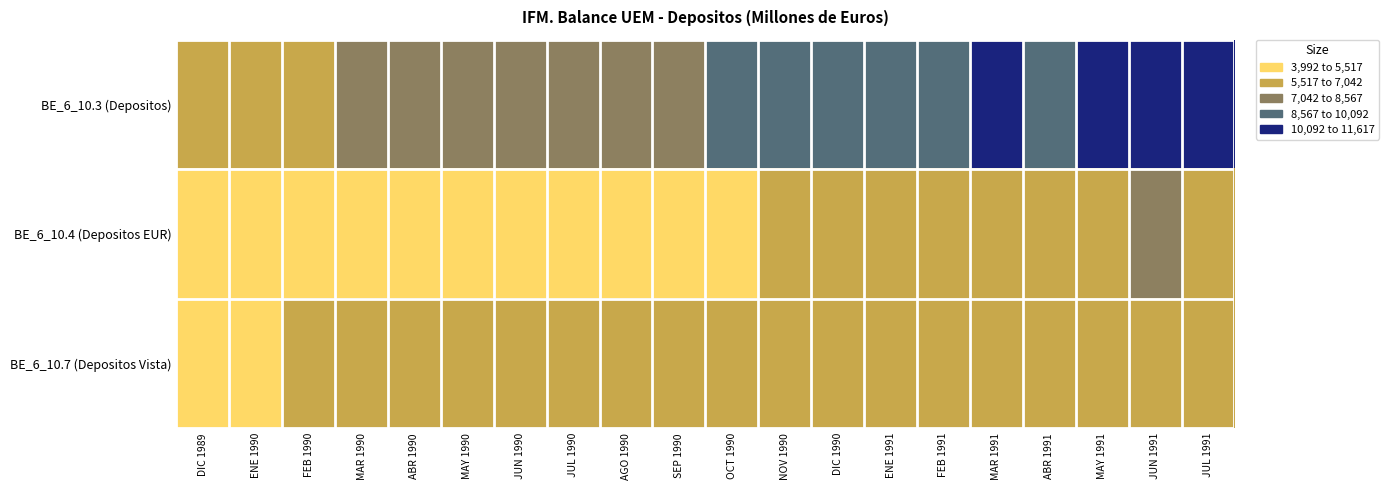

Reading left to right, extract all data points from this chart.

BE_6_10.3 (Depositos): DIC 1989=6357	ENE 1990=6660	FEB 1990=6936	MAR 1990=7312	ABR 1990=7785	MAY 1990=8183	JUN 1990=7793	JUL 1990=8026	AGO 1990=7814	SEP 1990=8446	OCT 1990=8626	NOV 1990=9048	DIC 1990=9561	ENE 1991=9907	FEB 1991=9570	MAR 1991=10790	ABR 1991=9962	MAY 1991=10317	JUN 1991=11617	JUL 1991=10732
BE_6_10.4 (Depositos EUR): DIC 1989=3992	ENE 1990=4182	FEB 1990=4355	MAR 1990=4591	ABR 1990=4888	MAY 1990=5138	JUN 1990=4893	JUL 1990=5040	AGO 1990=4907	SEP 1990=5303	OCT 1990=5416	NOV 1990=5681	DIC 1990=6003	ENE 1991=6221	FEB 1991=6009	MAR 1991=6775	ABR 1991=6255	MAY 1991=6478	JUN 1991=7295	JUL 1991=6738
BE_6_10.7 (Depositos Vista): DIC 1989=5316	ENE 1990=5383	FEB 1990=5537	MAR 1990=5526	ABR 1990=5626	MAY 1990=5696	JUN 1990=5745	JUL 1990=5823	AGO 1990=5939	SEP 1990=5990	OCT 1990=5878	NOV 1990=5946	DIC 1990=6149	ENE 1991=6117	FEB 1991=6231	MAR 1991=6511	ABR 1991=6505	MAY 1991=6506	JUN 1991=6818	JUL 1991=6892